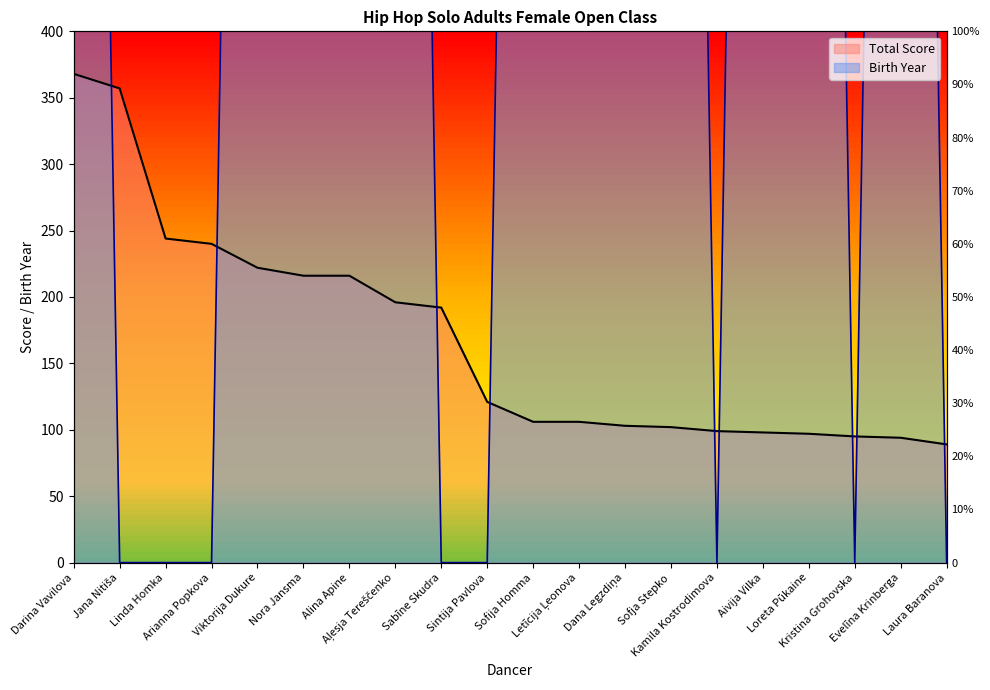

What is the sum of the Total Score values at Linda Homka and Letīcija Ļeonova?

350